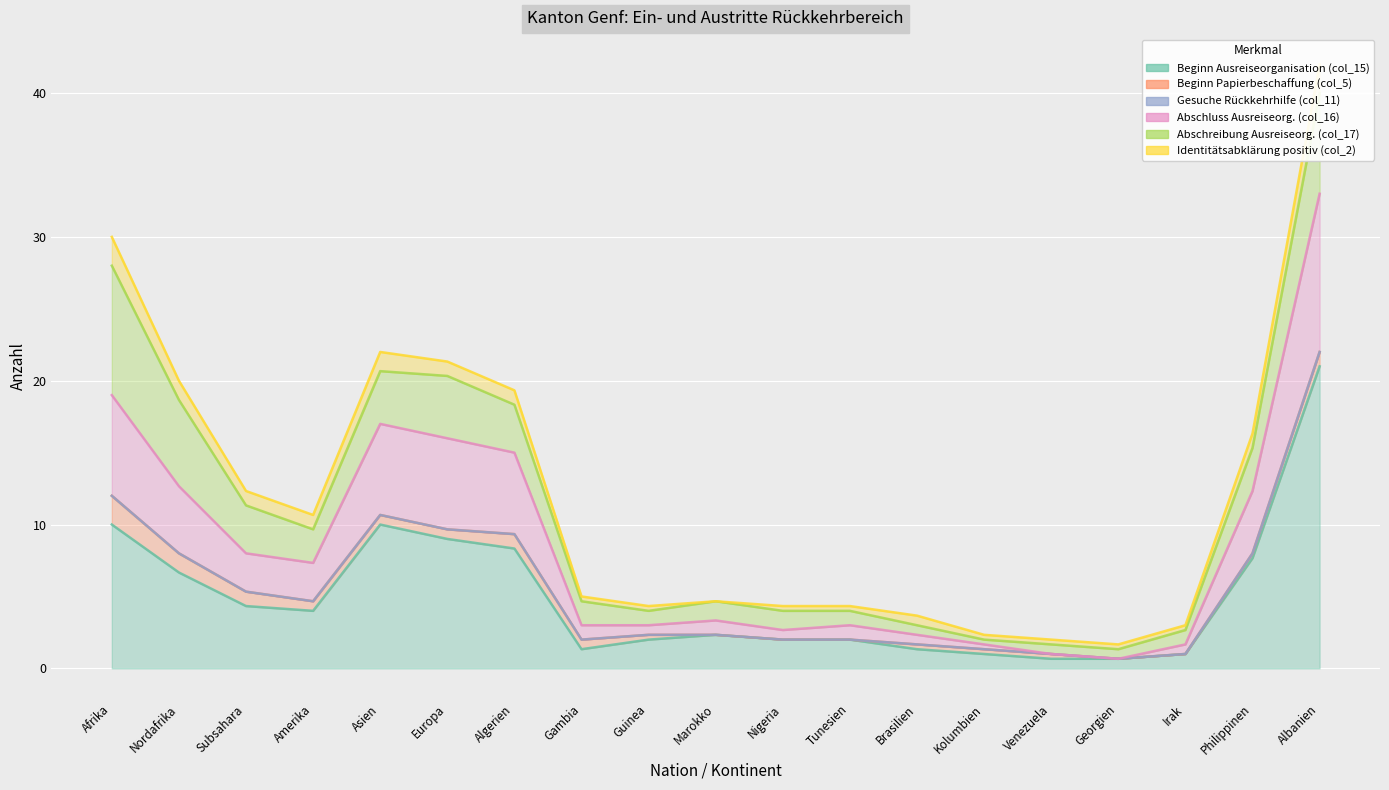

What is the sum of all Abschreibung Ausreiseorg. (col_17) values?

49